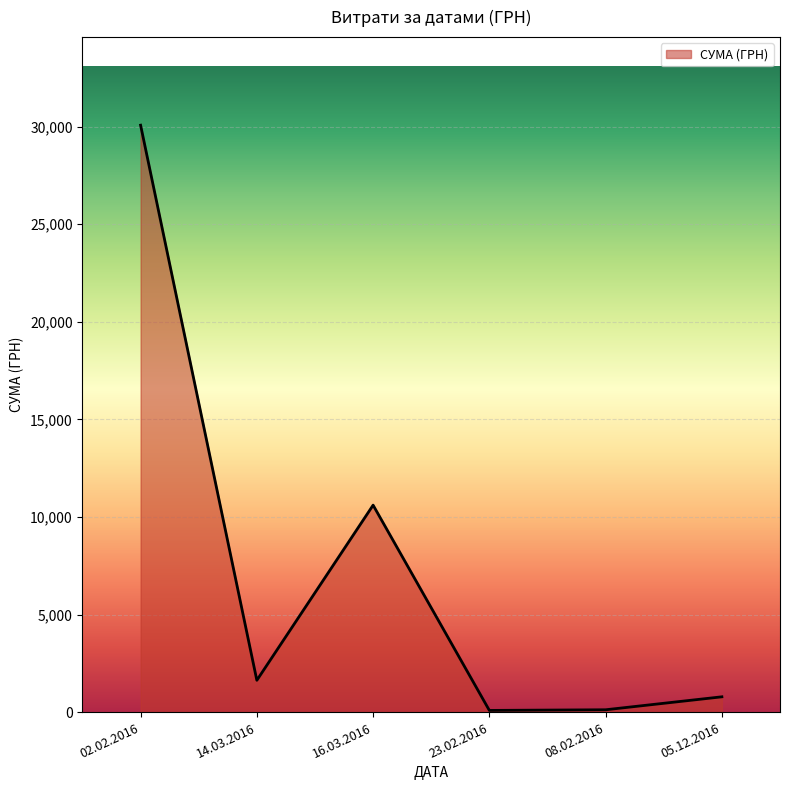

What is the difference between the second highest and minimum values?

10512.1